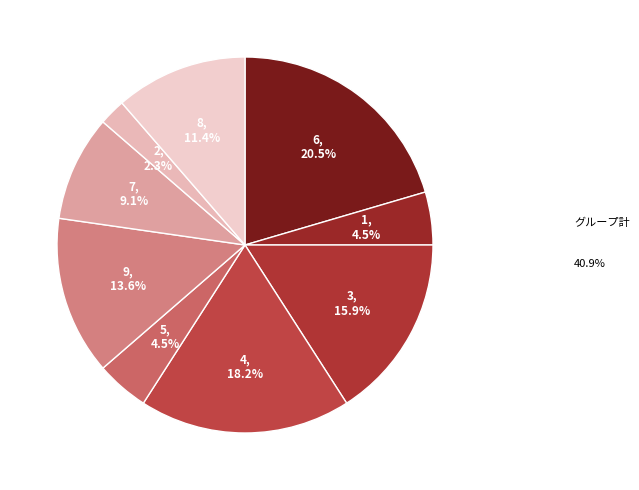

Which category has the biggest portion of the pie?

6